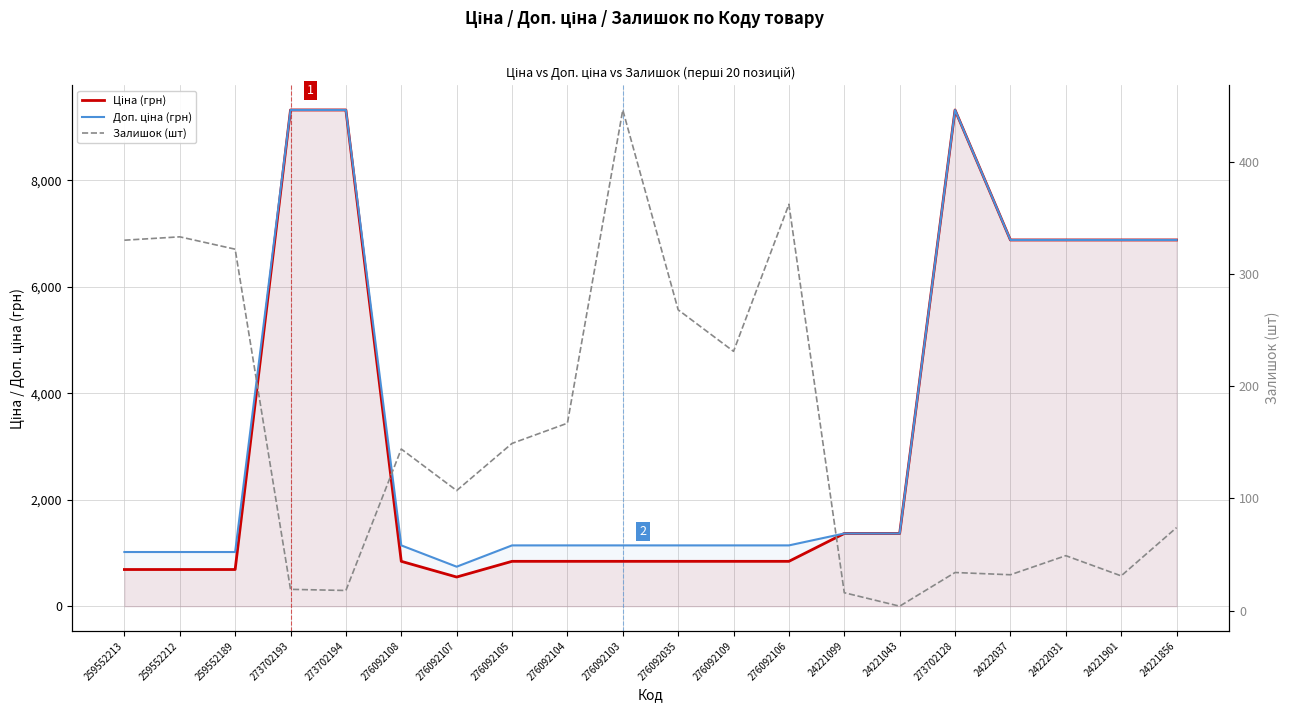

List the labels in order of Ціна (грн) value, smallest first.

276092107, 259552213, 259552212, 259552189, 276092108, 276092105, 276092104, 276092103, 276092035, 276092109, 276092106, 24221099, 24221043, 24222037, 24222031, 24221901, 24221856, 273702193, 273702194, 273702128